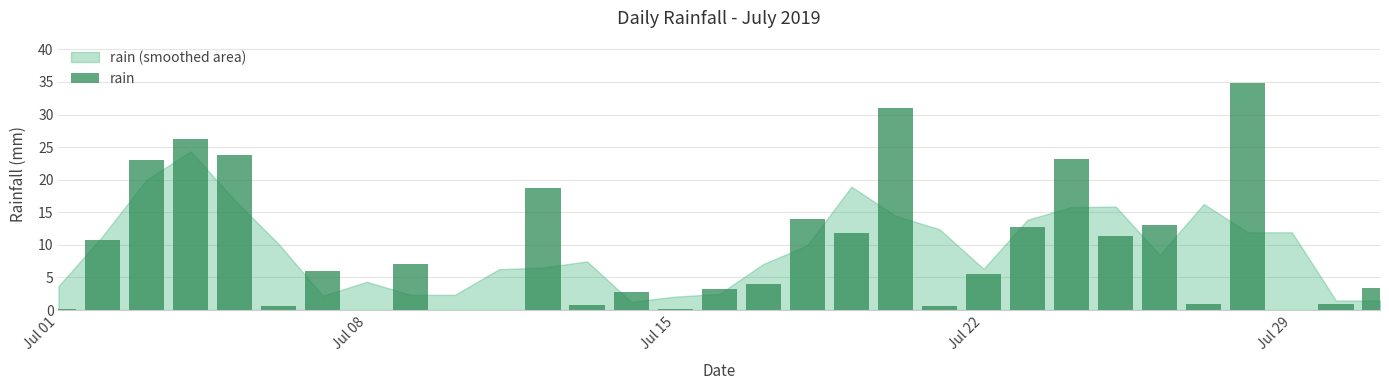

What is the maximum value shown in the chart?

34.8